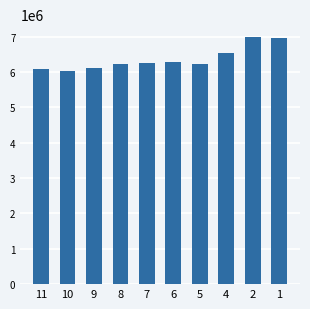

How many distinct data groups are displayed?

1